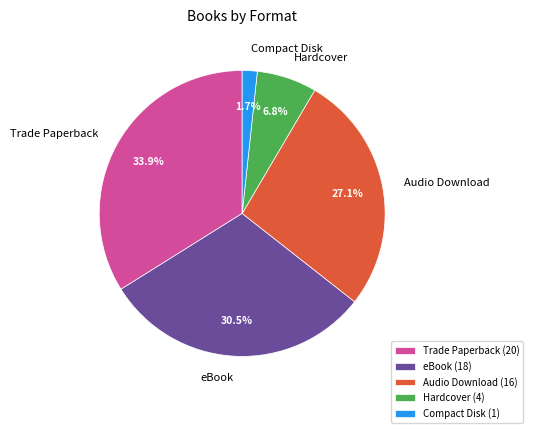

What is the total percentage of Trade Paperback and Compact Disk?

35.6%